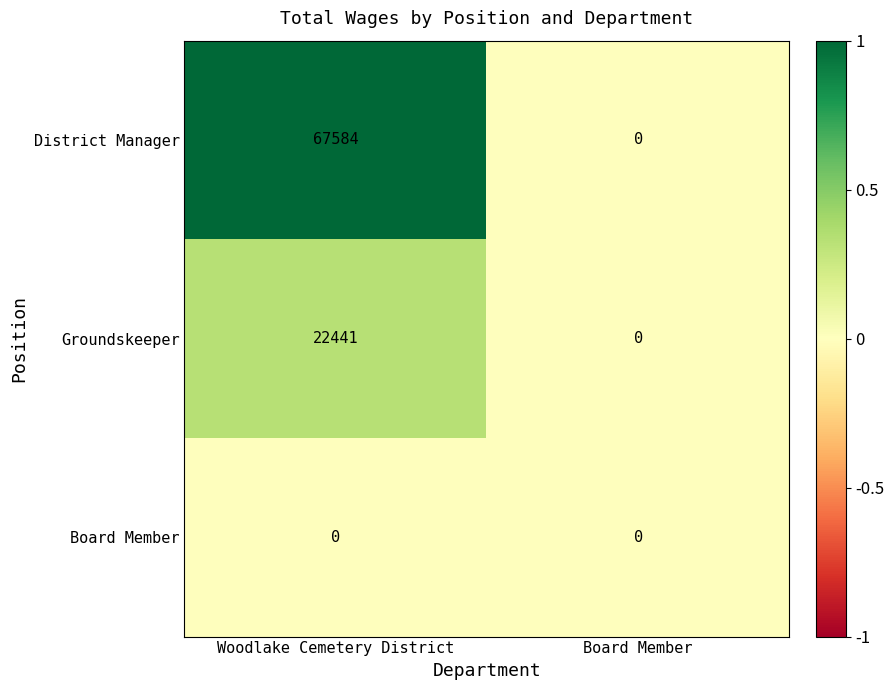

Reading right to left, list all the values displayed in this chart.

District Manager: 0	67584
Groundskeeper: 0	22441
Board Member: 0	0